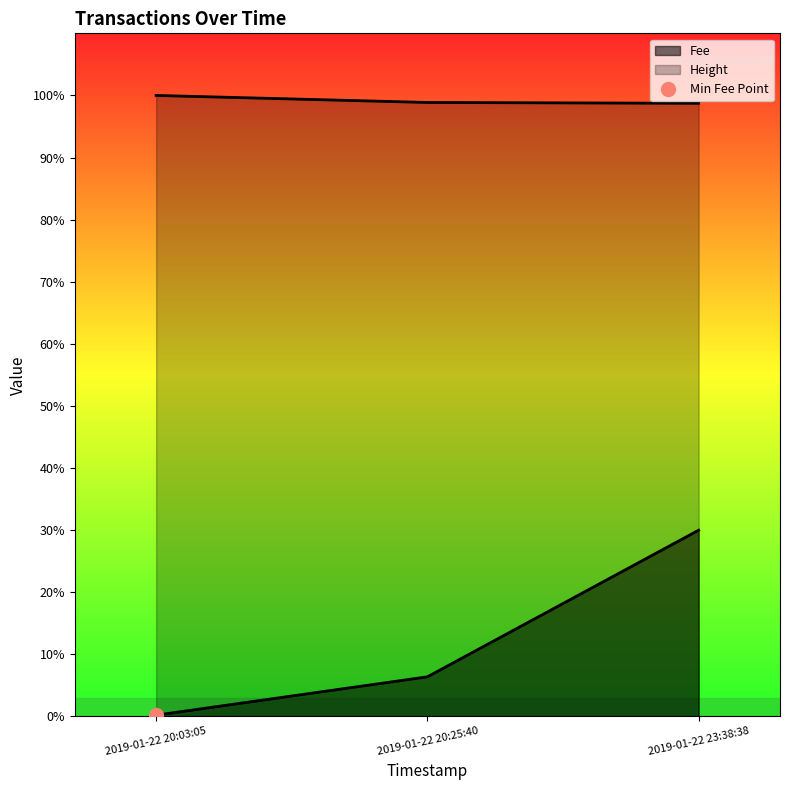

What is the sum of all Fee values?

1650.2